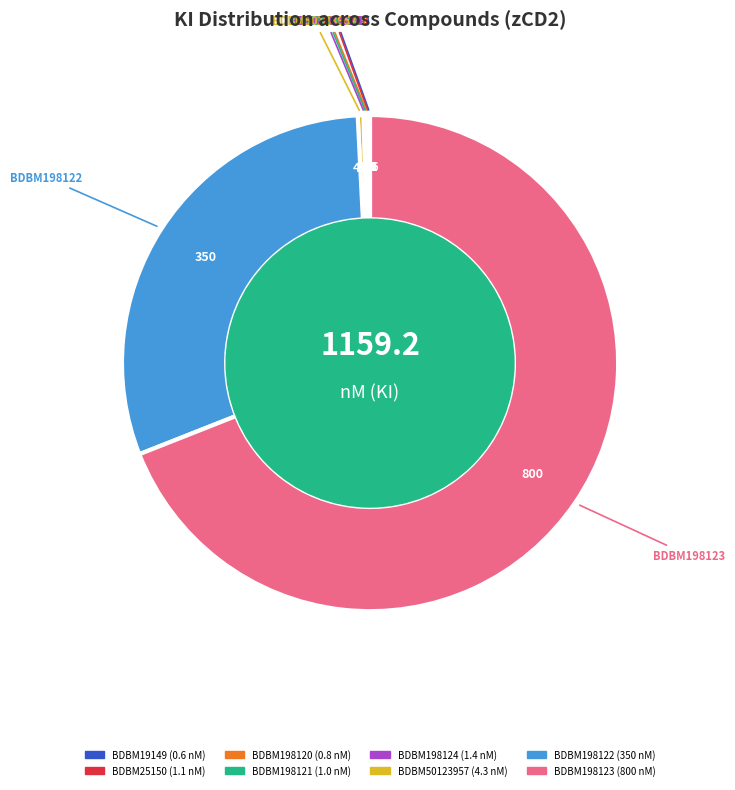

Is it true that BDBM198123 is 61% of the pie?

False